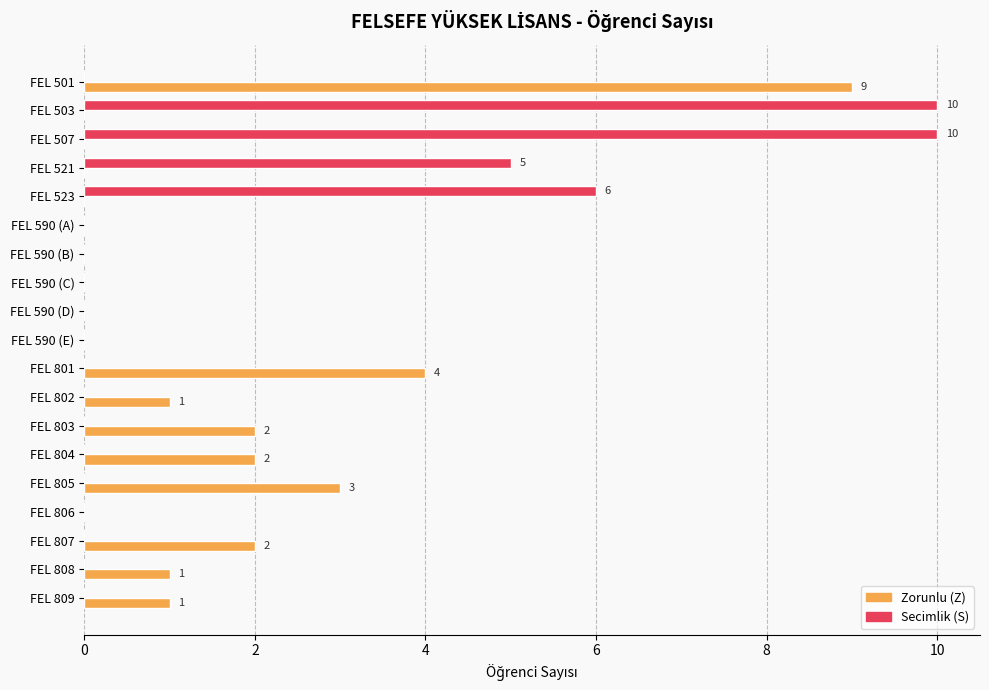

What is the sum of the Secimlik (S) values at FEL 590 (B) and FEL 523?

6